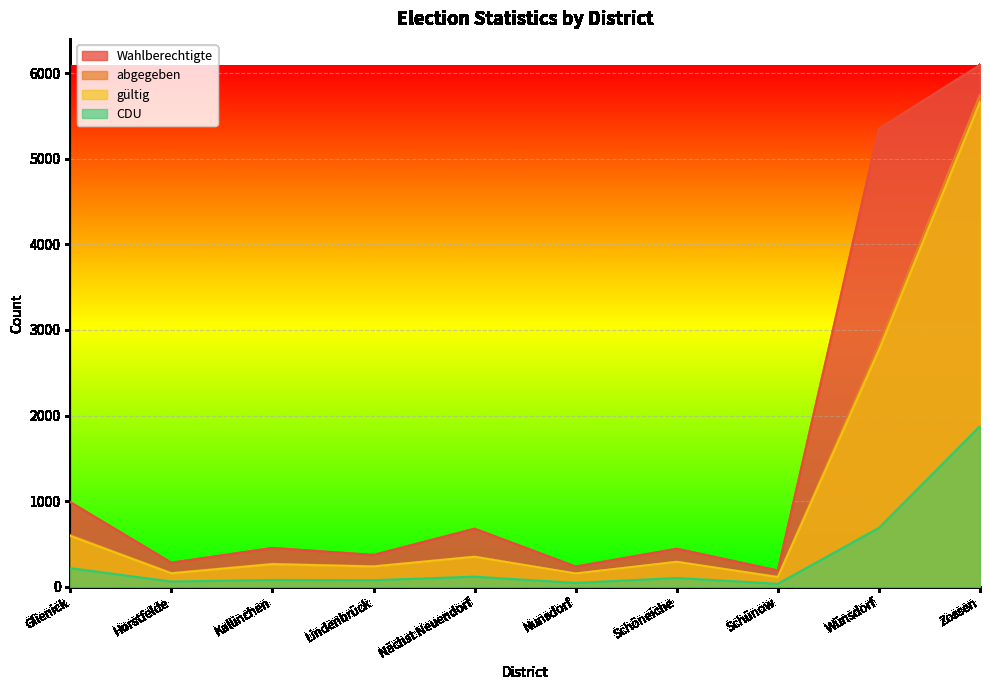

Reading left to right, list all the values displayed in this chart.

Wahlberechtigte: 988	281	453	372	678	236	444	190	5348	6094
abgegeben: 604	161	269	240	353	155	292	116	2826	5748
gültig: 594	157	264	237	350	155	291	113	2765	5664
CDU: 218	61	80	77	118	45	103	35	688	1876